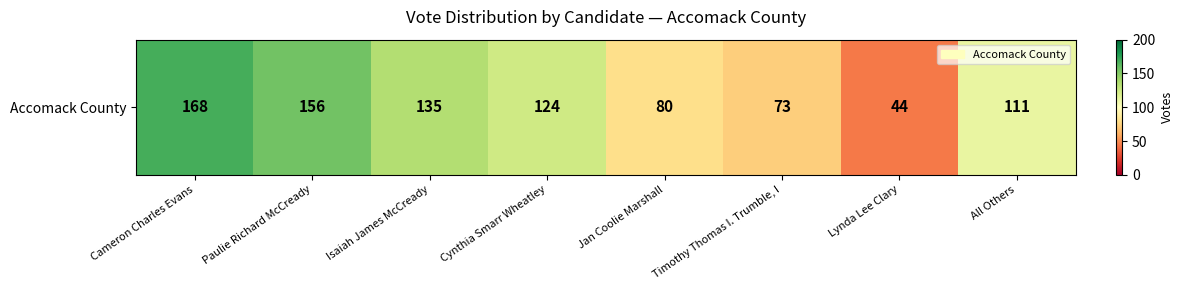

Reading left to right, extract all data points from this chart.

168	156	135	124	80	73	44	111